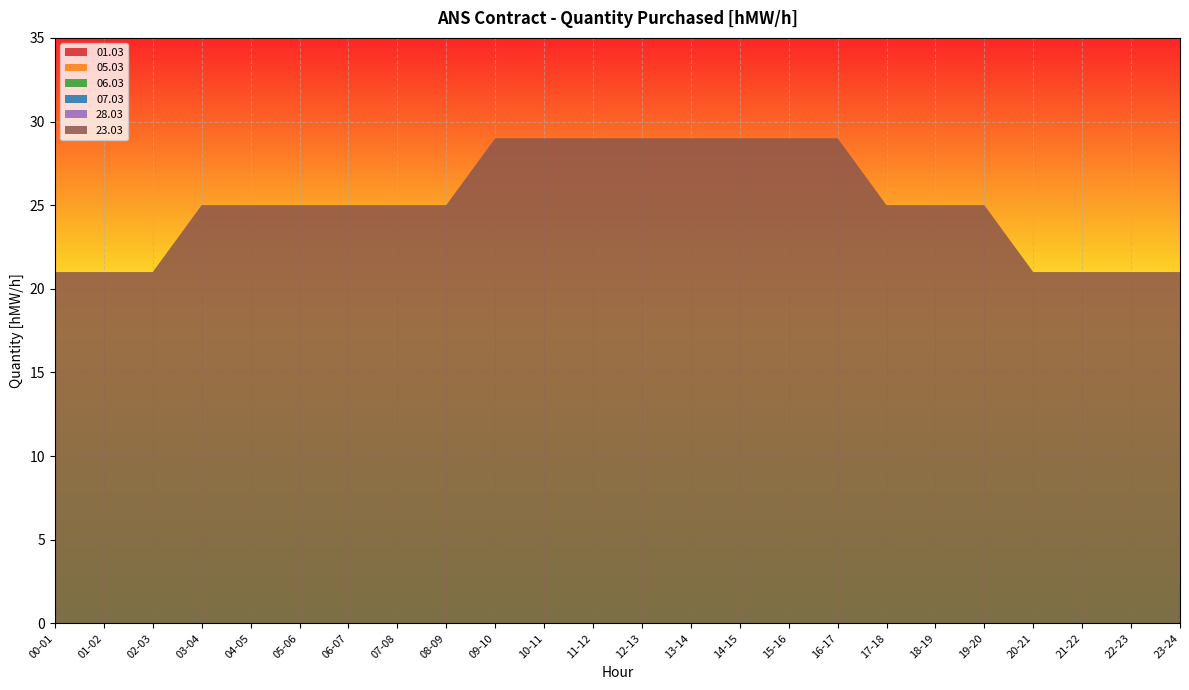

Reading left to right, extract all data points from this chart.

01.03: 0	0	0	0	0	0	0	0	0	0	0	0	0	0	0	0	0	0	0	0	0	0	0	0
05.03: 0	0	0	0	0	0	0	0	0	0	0	0	0	0	0	0	0	0	0	0	0	0	0	0
06.03: 0	0	0	0	0	0	0	0	0	0	0	0	0	0	0	0	0	0	0	0	0	0	0	0
07.03: 0	0	0	0	0	0	0	0	0	0	0	0	0	0	0	0	0	0	0	0	0	0	0	0
28.03: 0	0	0	0	0	0	0	0	0	0	0	0	0	0	0	0	0	0	0	0	0	0	0	0
23.03: 21	21	21	25	25	25	25	25	25	29	29	29	29	29	29	29	29	25	25	25	21	21	21	21